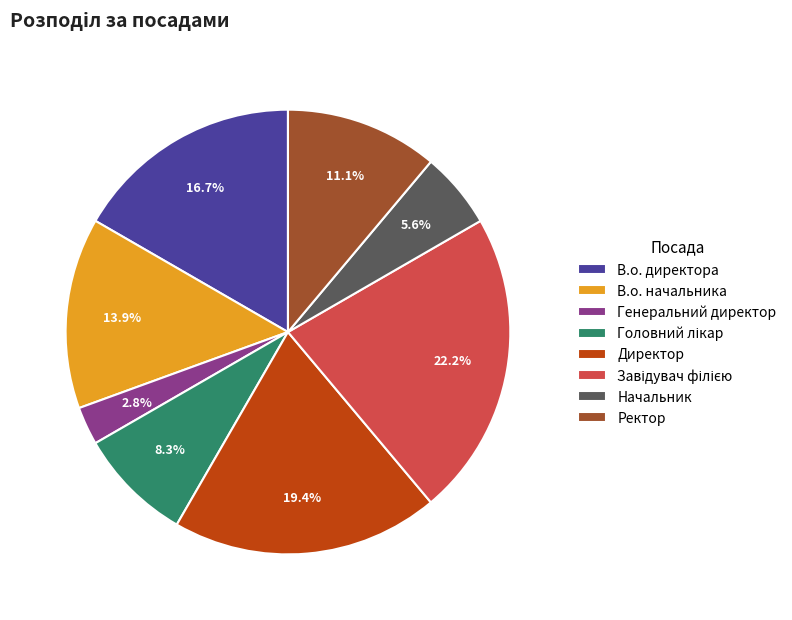

Does Генеральний директор represent more than half of the total?

No